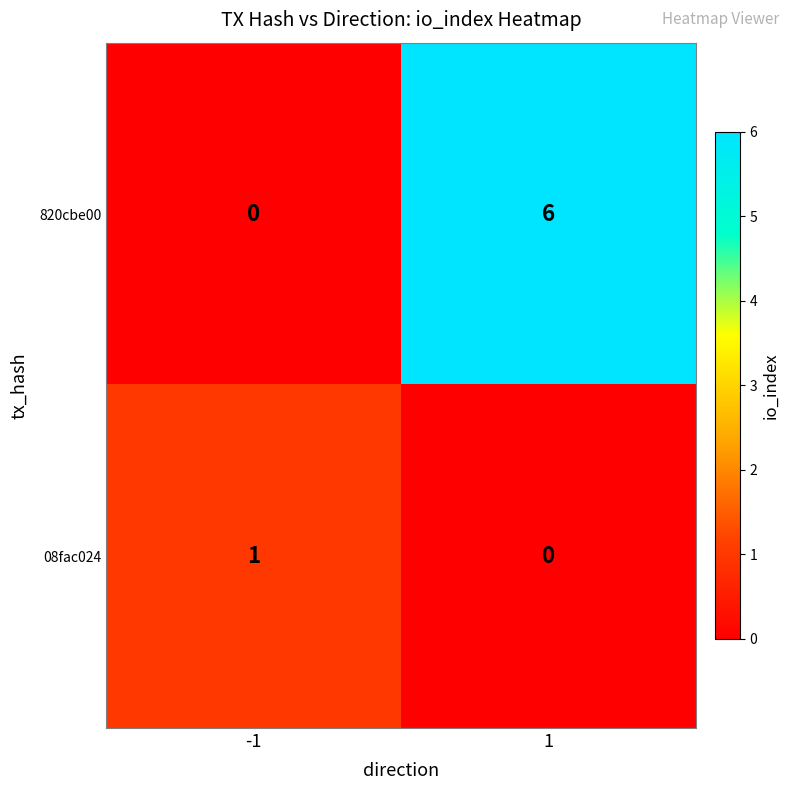

Which series has the largest total across all categories?

820cbe00